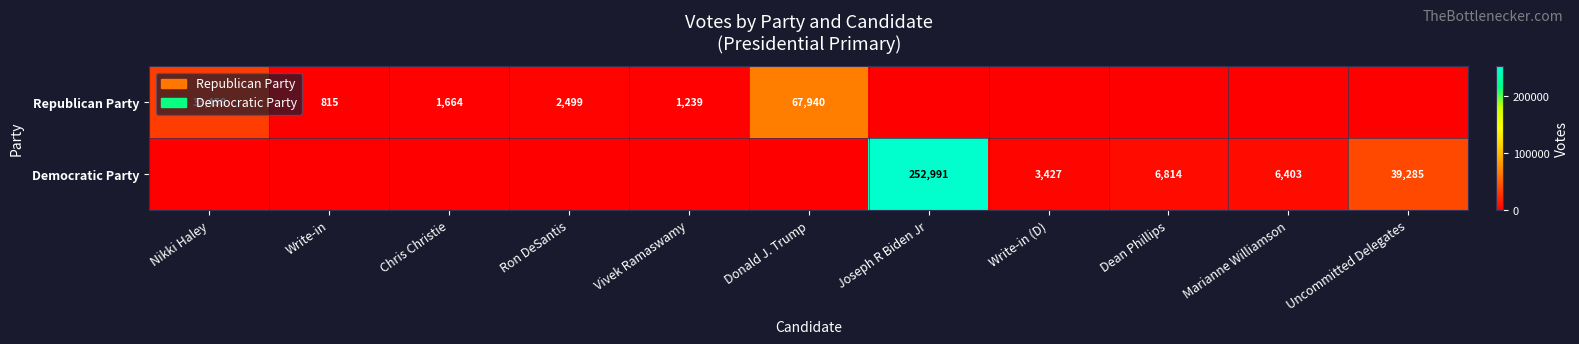

True or false: Democratic Party has a value of 3532 at Dean Phillips.

False